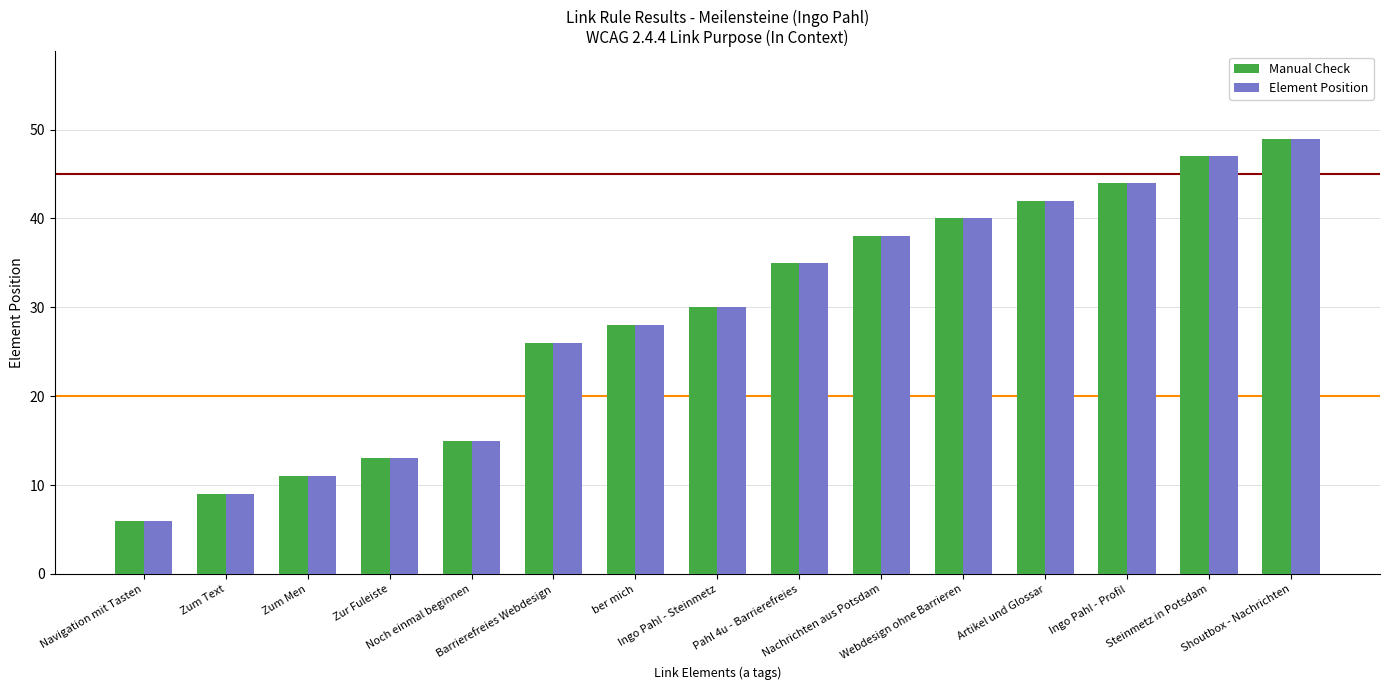

Reading left to right, list all the values displayed in this chart.

Manual Check: 6	9	11	13	15	26	28	30	35	38	40	42	44	47	49
Element Position: 6	9	11	13	15	26	28	30	35	38	40	42	44	47	49